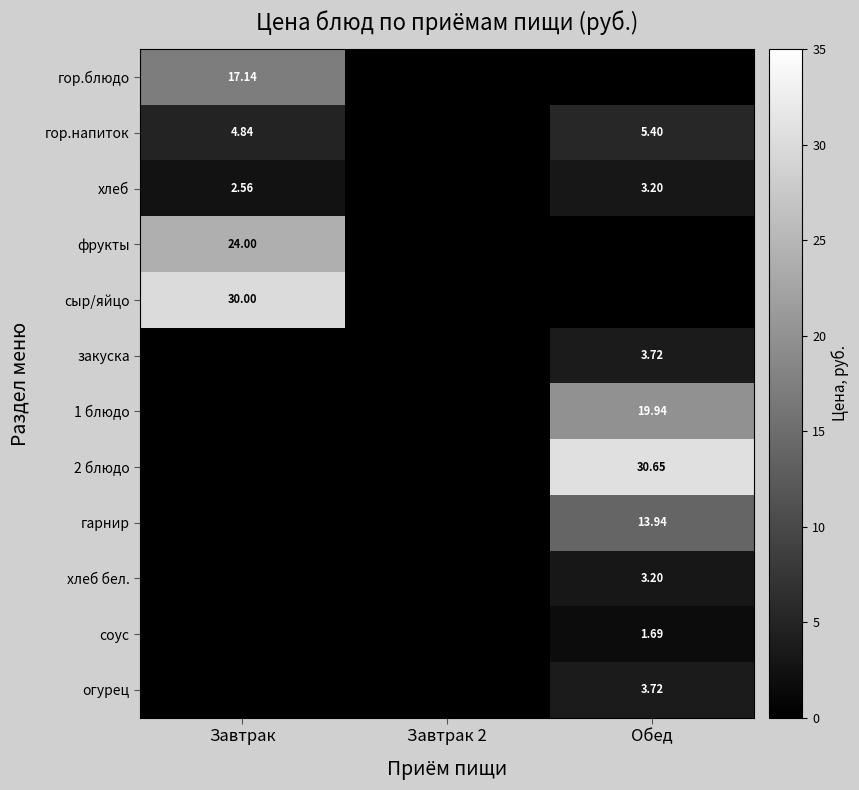

How many distinct data groups are displayed?

12